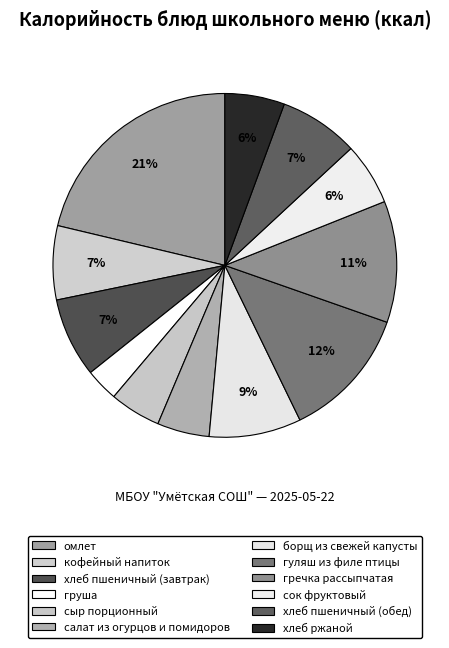

To the nearest percent, what is the difference between the largest and smallest slice percentages?

18%